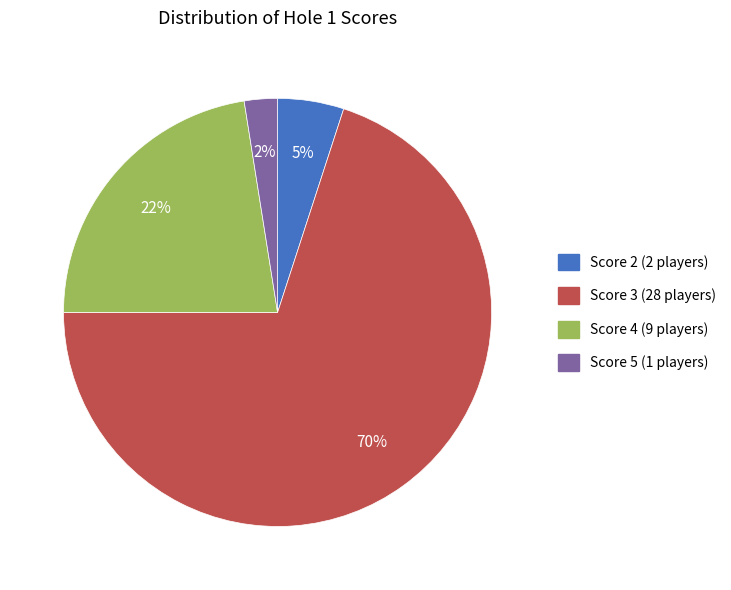

Does any single category account for the majority?

Yes